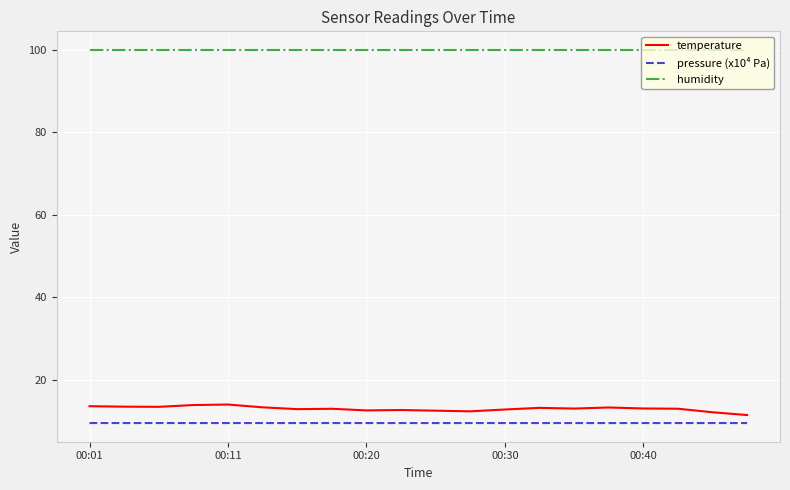

What is the average value of the pressure (x10⁴ Pa) series?

9.5